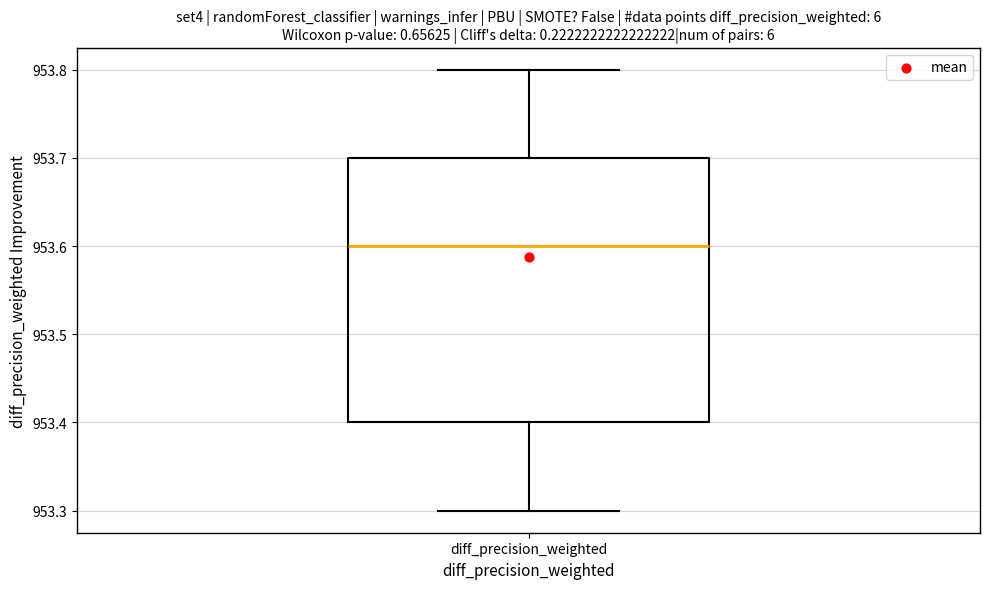

Read this box plot against the y-axis: the position of the median line, the range covered by the box, and the ends of both whiskers. The values are not printed on the chart, so give them approximately, as read against the axis.

median 953.6, box 953.4 to 953.7, whiskers 953.3 to 953.8